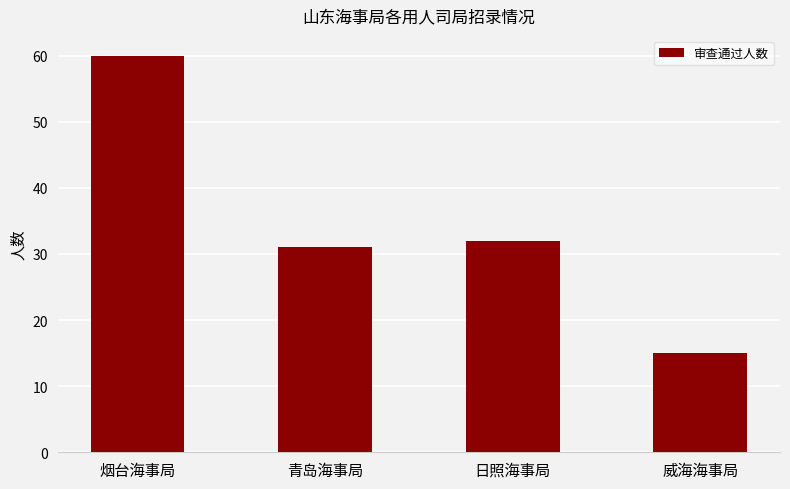

Between 威海海事局 and 青岛海事局, which is larger?

青岛海事局